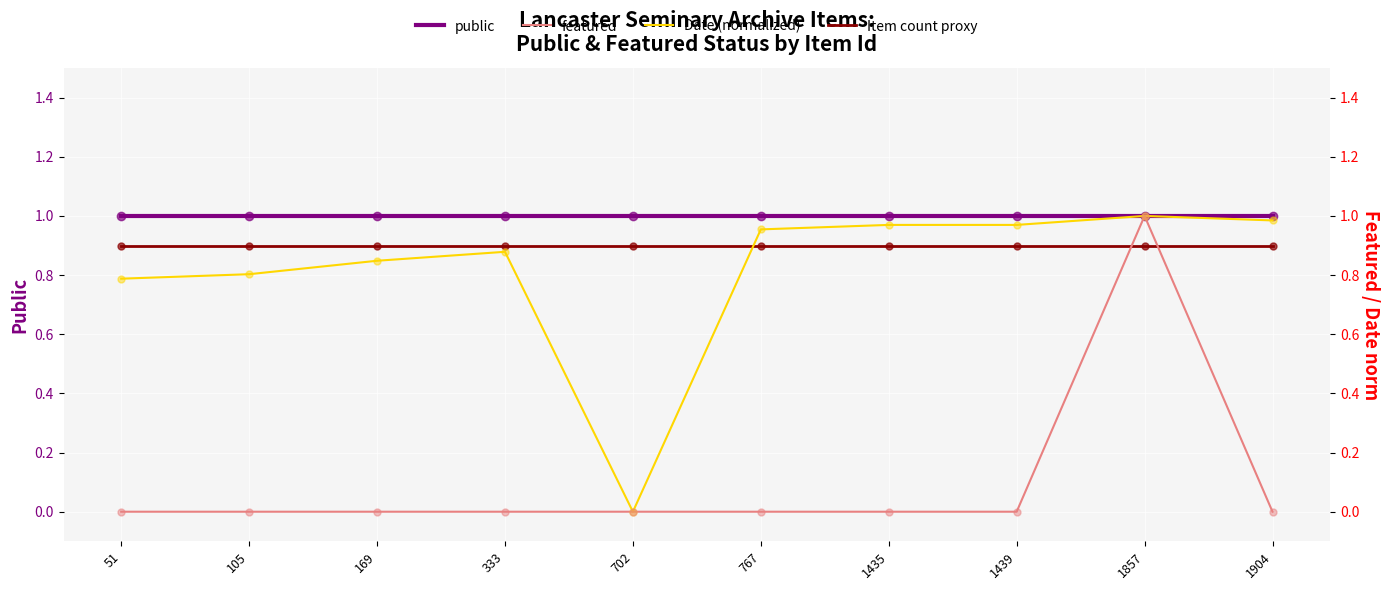

How many intersections are there between Item count proxy and featured?

2